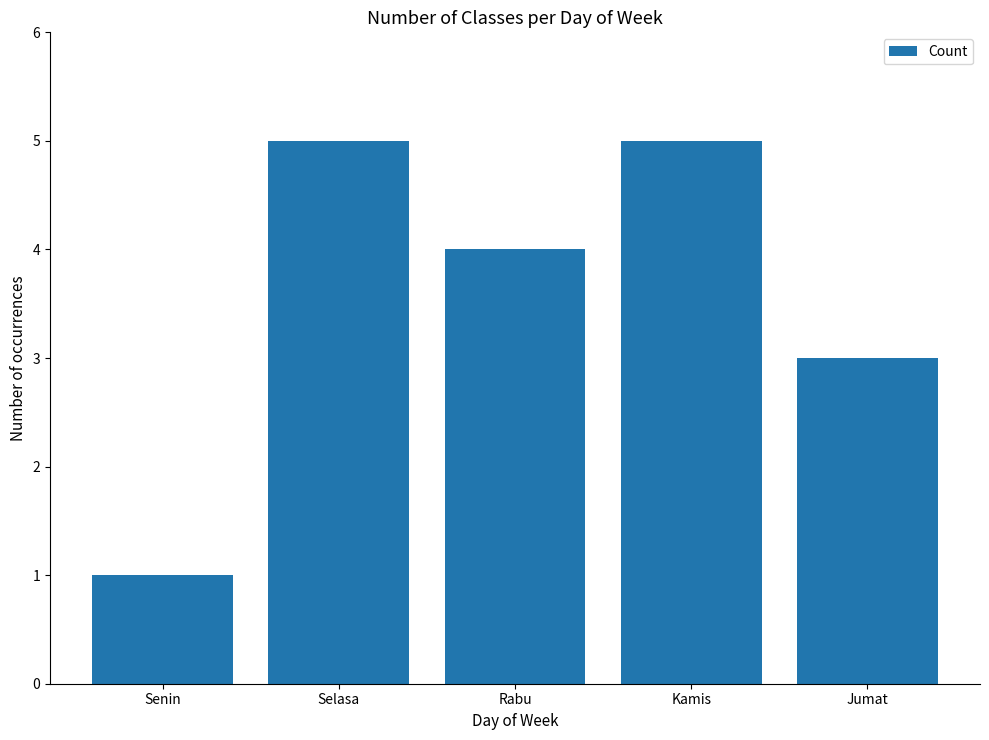

What is the label of the 4th bar from the right?

Selasa